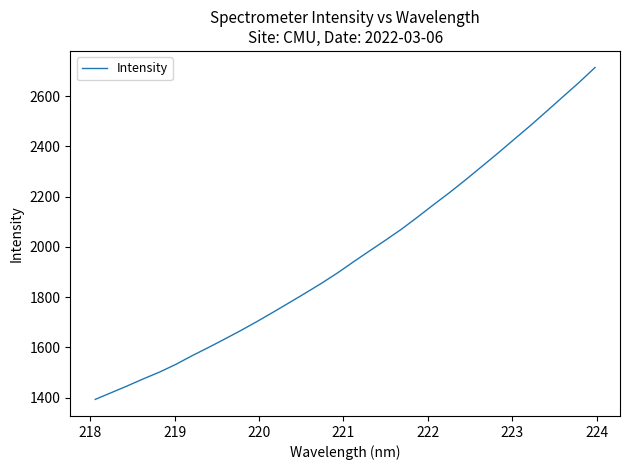

Does the chart display data point markers on the line(s)?

No